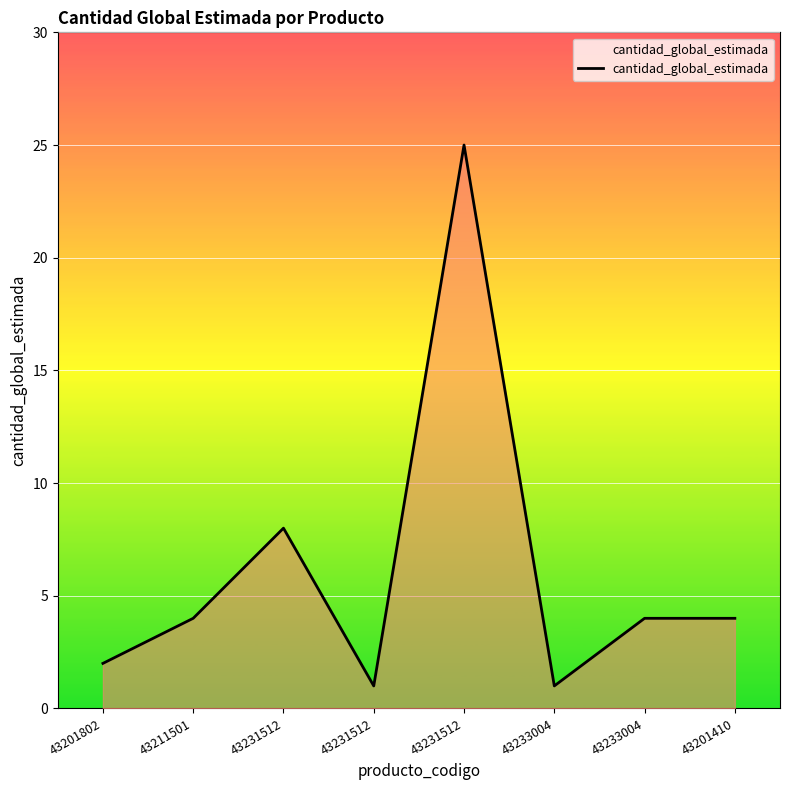

What is the ratio of the value at 43231512 to the value at 43233004?

25.0